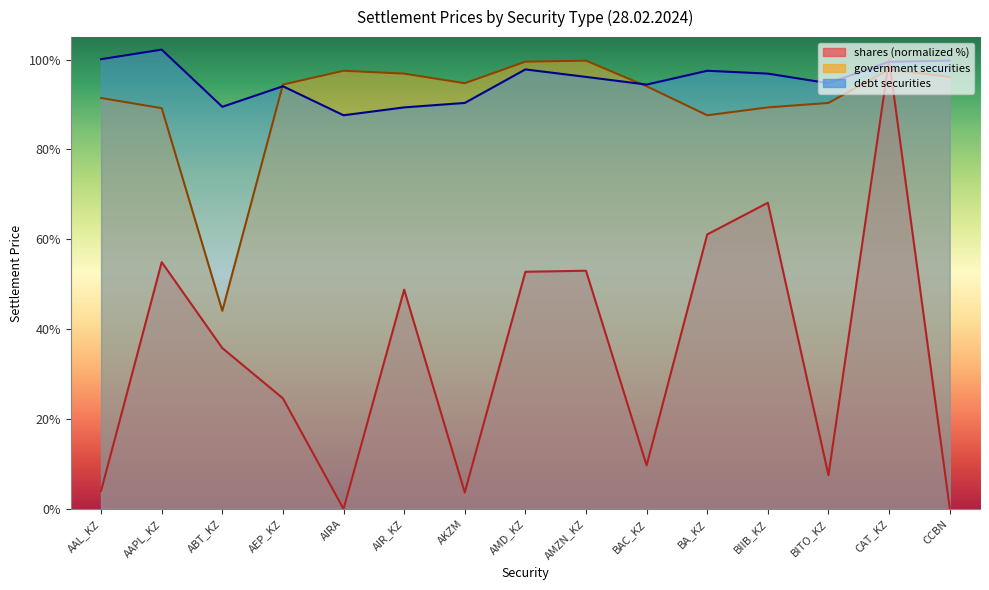

List the series in order of their peak value, lowest first.

government securities, shares, debt securities